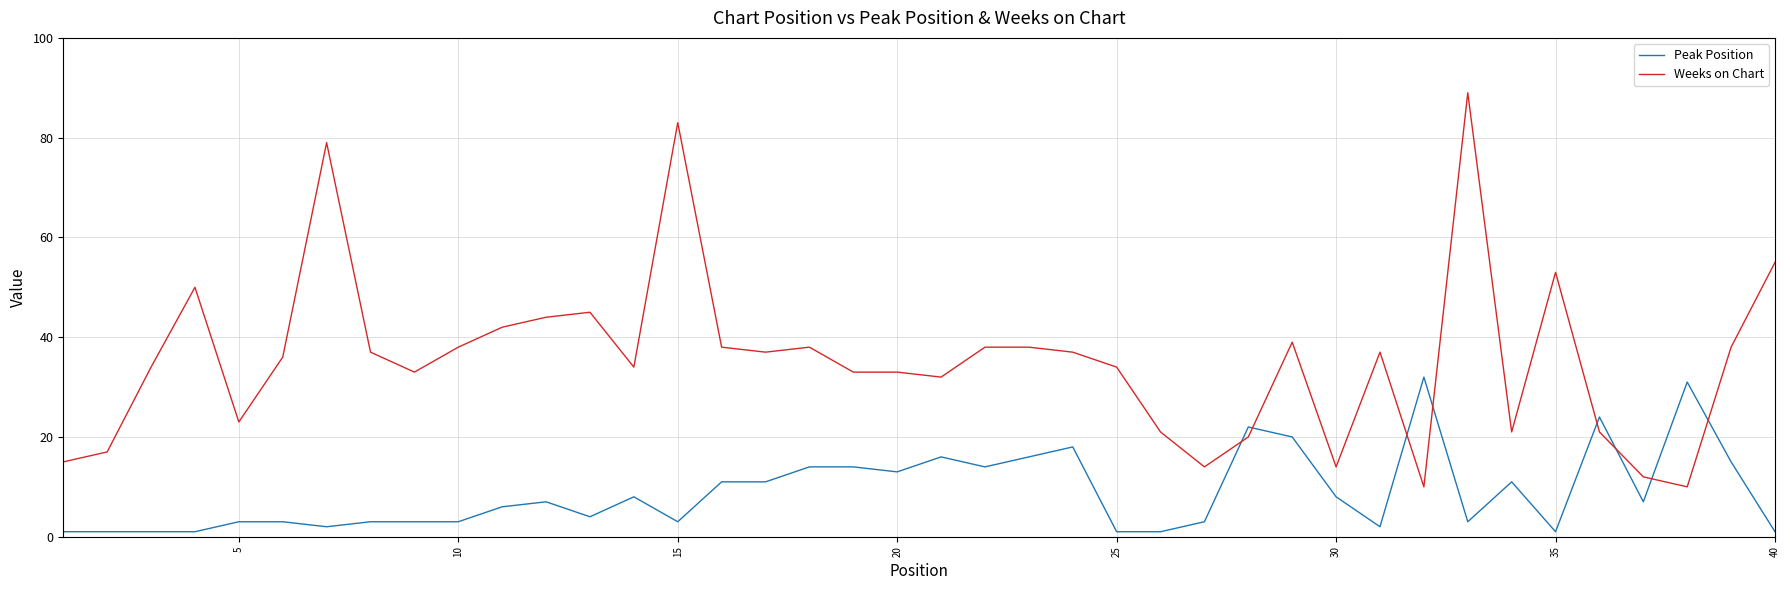

What is the maximum value for Peak Position?

32